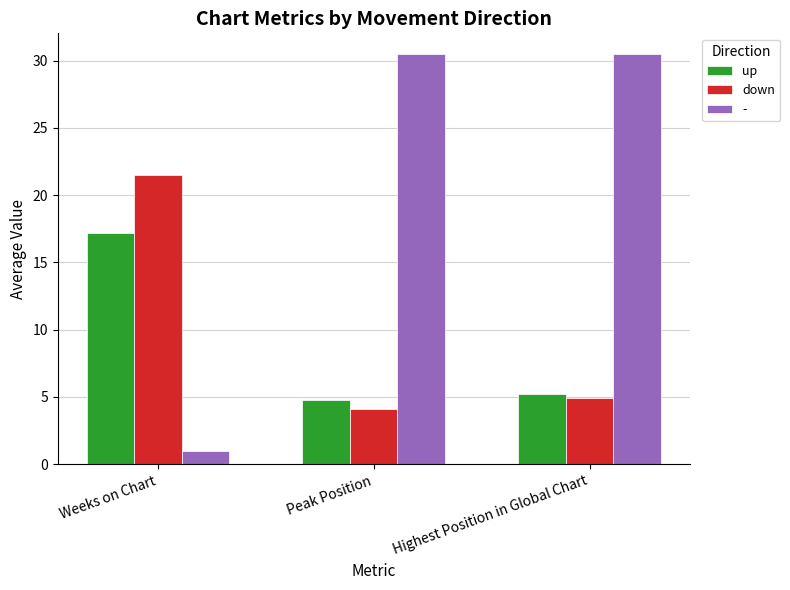

What is the difference between the down values at Highest Position in Global Chart and Peak Position?

0.8